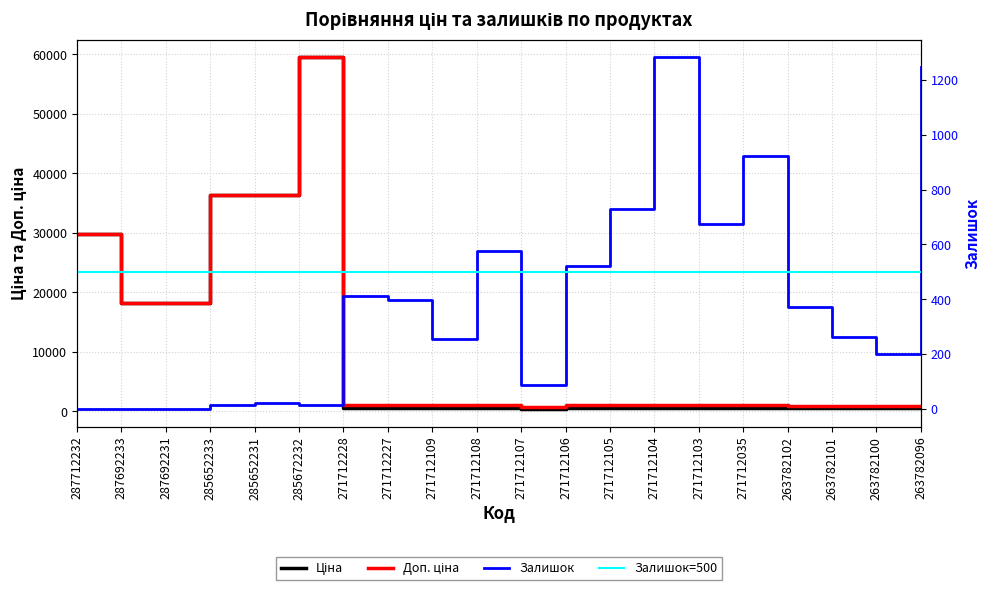

At which label does Доп. ціна reach its peak?

285672232